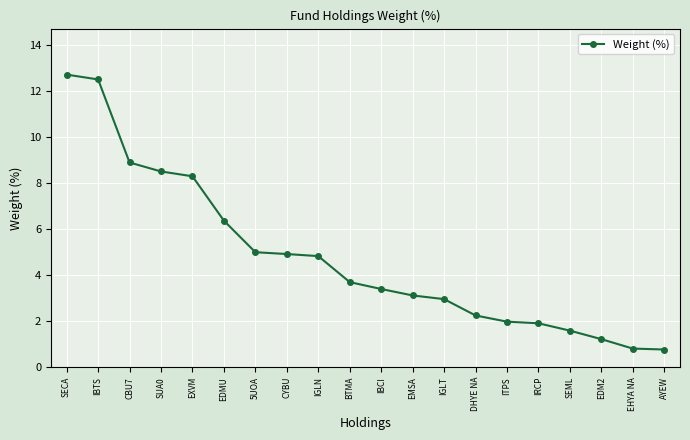

Between EHYA NA and DHYE NA, which is larger?

DHYE NA